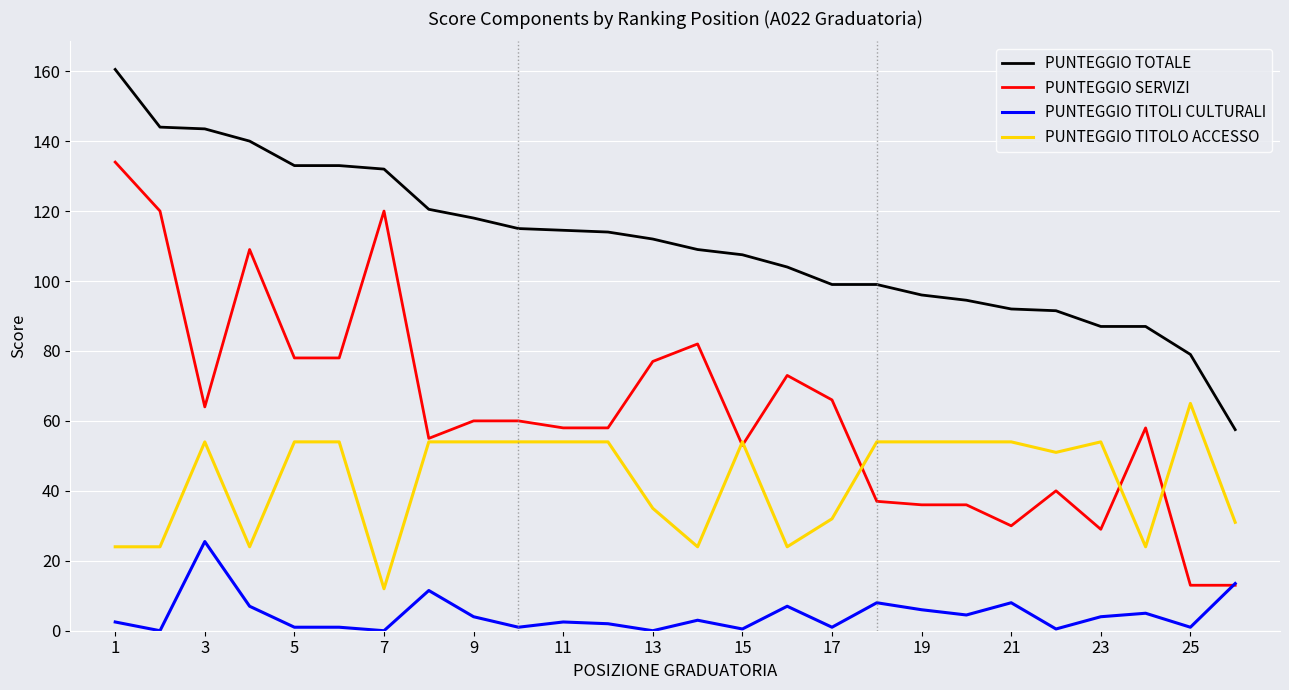

What is the maximum value shown in the chart?

160.5